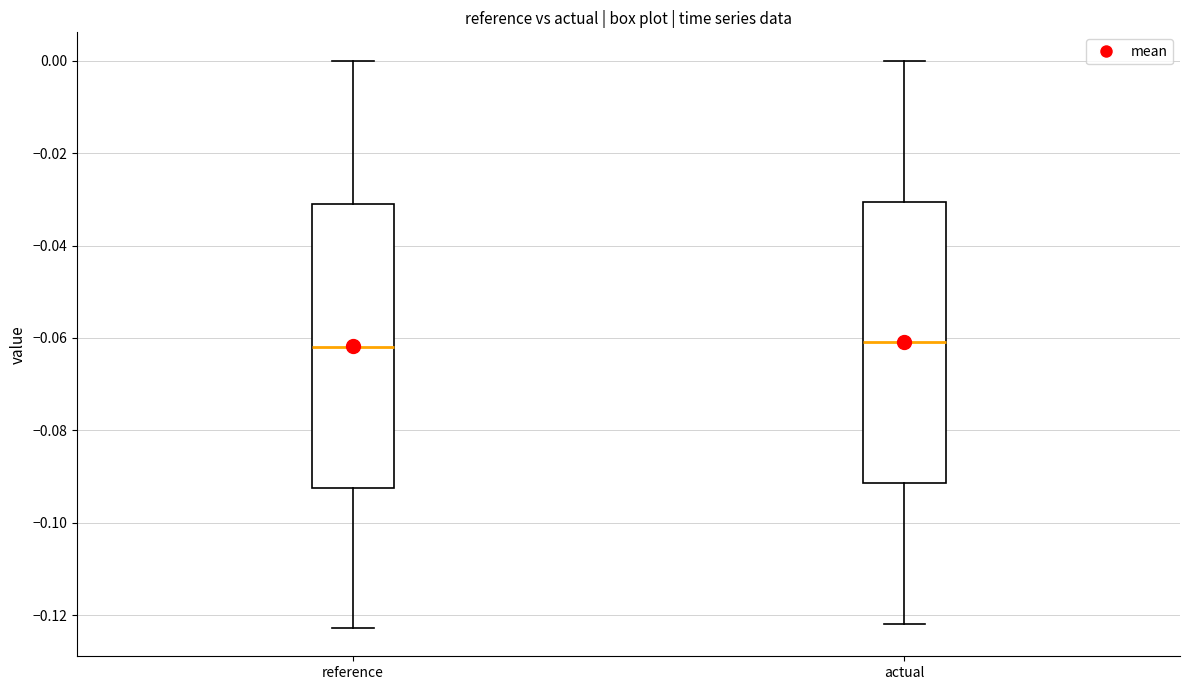

Where does the median line of the box for reference sit on the y-axis? The values are not printed on the chart, so give them approximately, as read against the axis.

-0.062